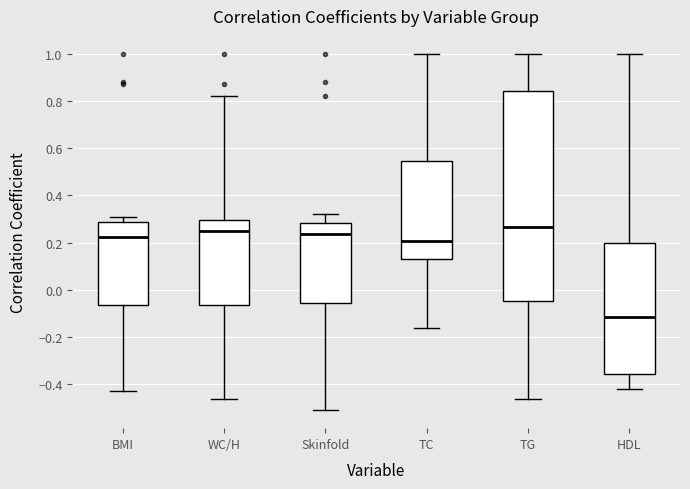

Where is the upper edge of the box for HDL on the y-axis? The values are not printed on the chart, so give them approximately, as read against the axis.

0.20